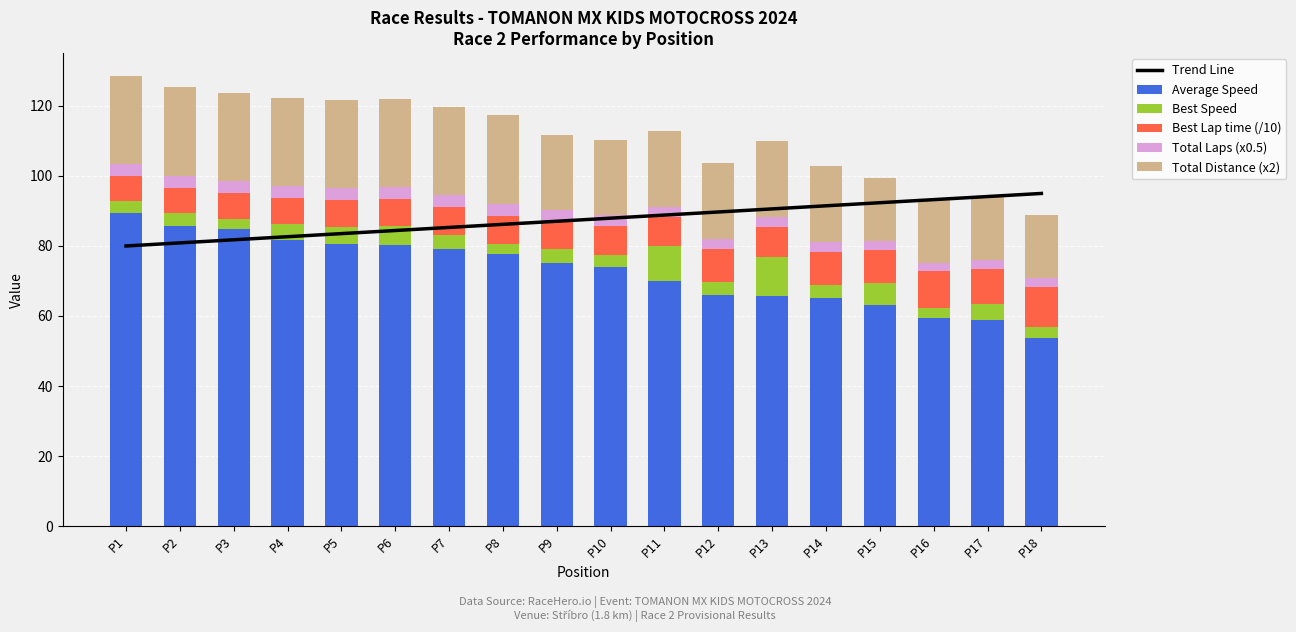

Is it true that Average Speed equals 58.8 at P17?

True